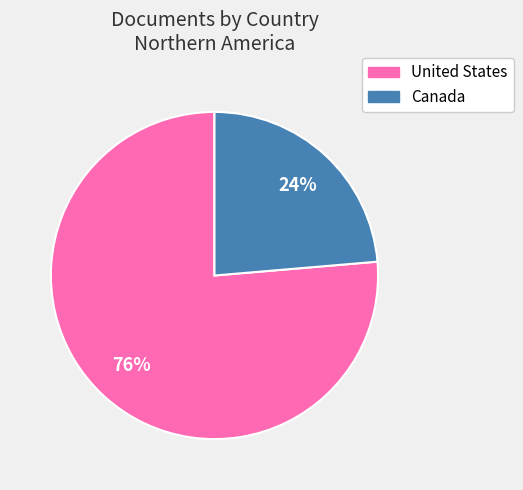

To the nearest percent, what is the average slice percentage?

50%